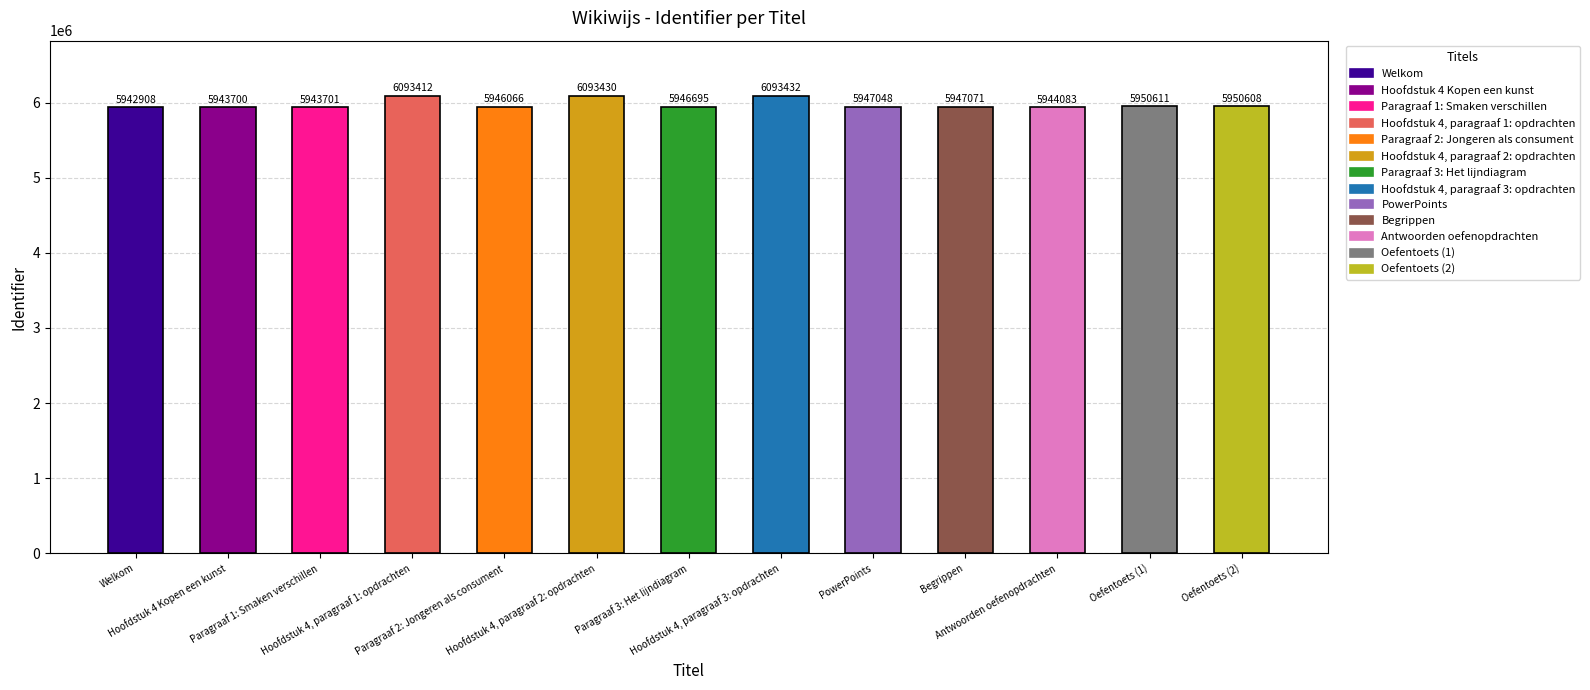

True or false: the data shows 1656664 at Hoofdstuk 4, paragraaf 3: opdrachten.

False